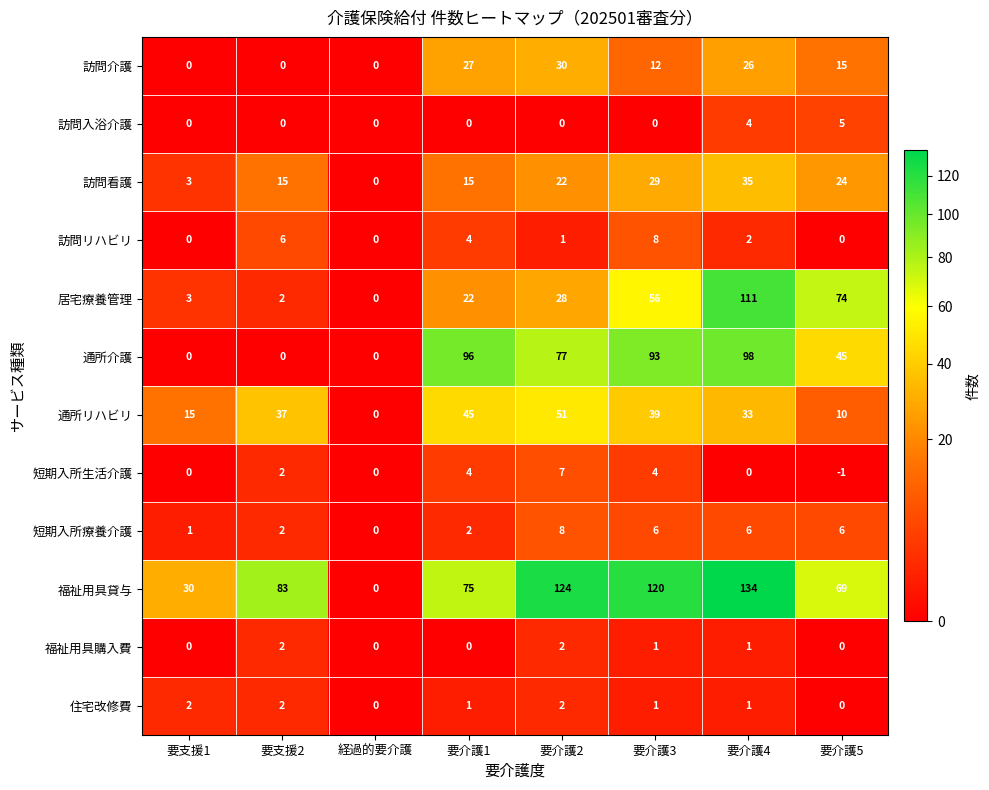

Where does the 福祉用具購入費 series first go above 1?

要支援2